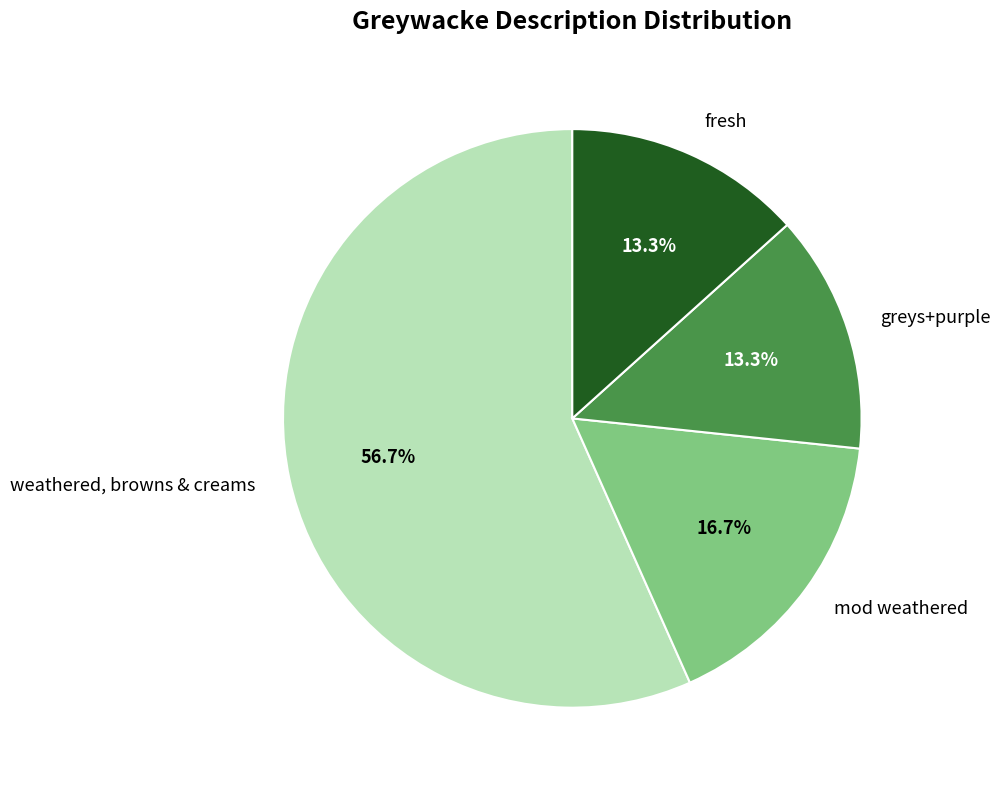

Does greys+purple represent more than half of the total?

No